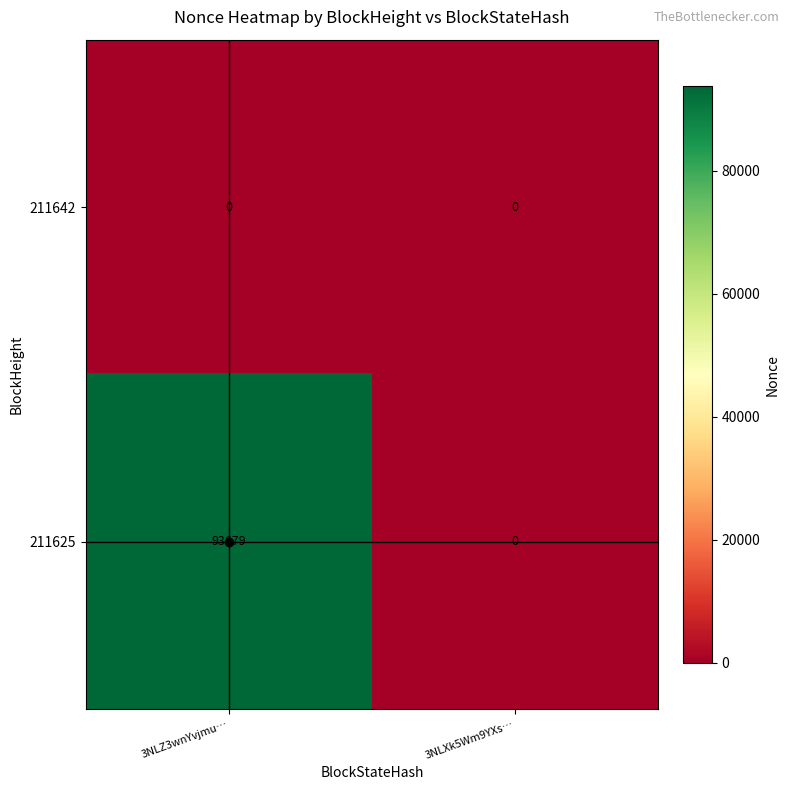

What is the total value across all series at 3NLZ3wnYvjmu…?

93679